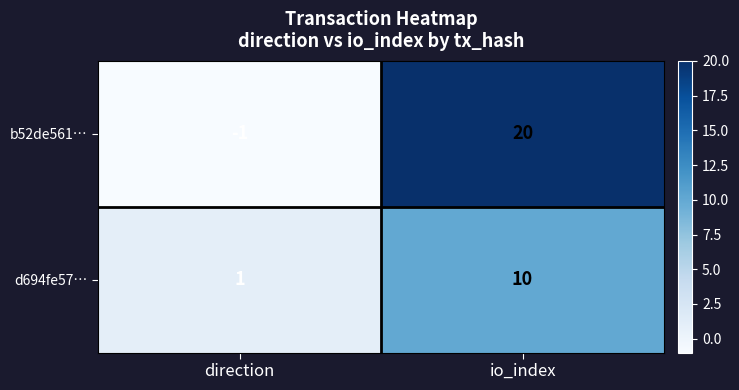

Which category has the highest value in the b52de561… series?

io_index